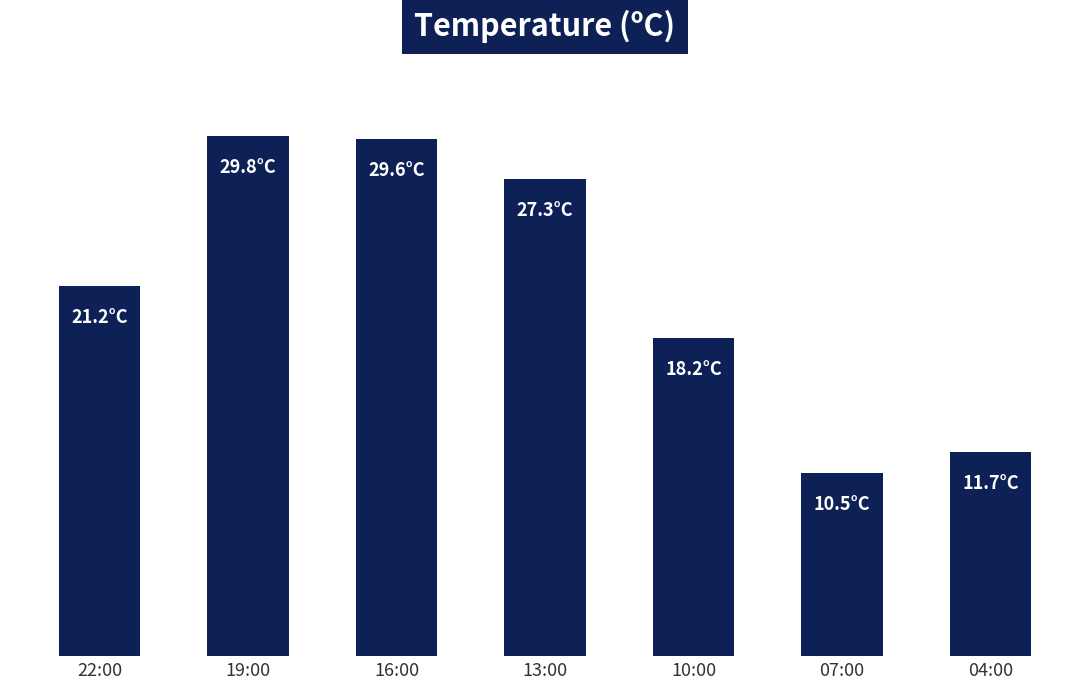

Reading left to right, extract all data points from this chart.

22:00=21.2	19:00=29.8	16:00=29.6	13:00=27.3	10:00=18.2	07:00=10.5	04:00=11.7